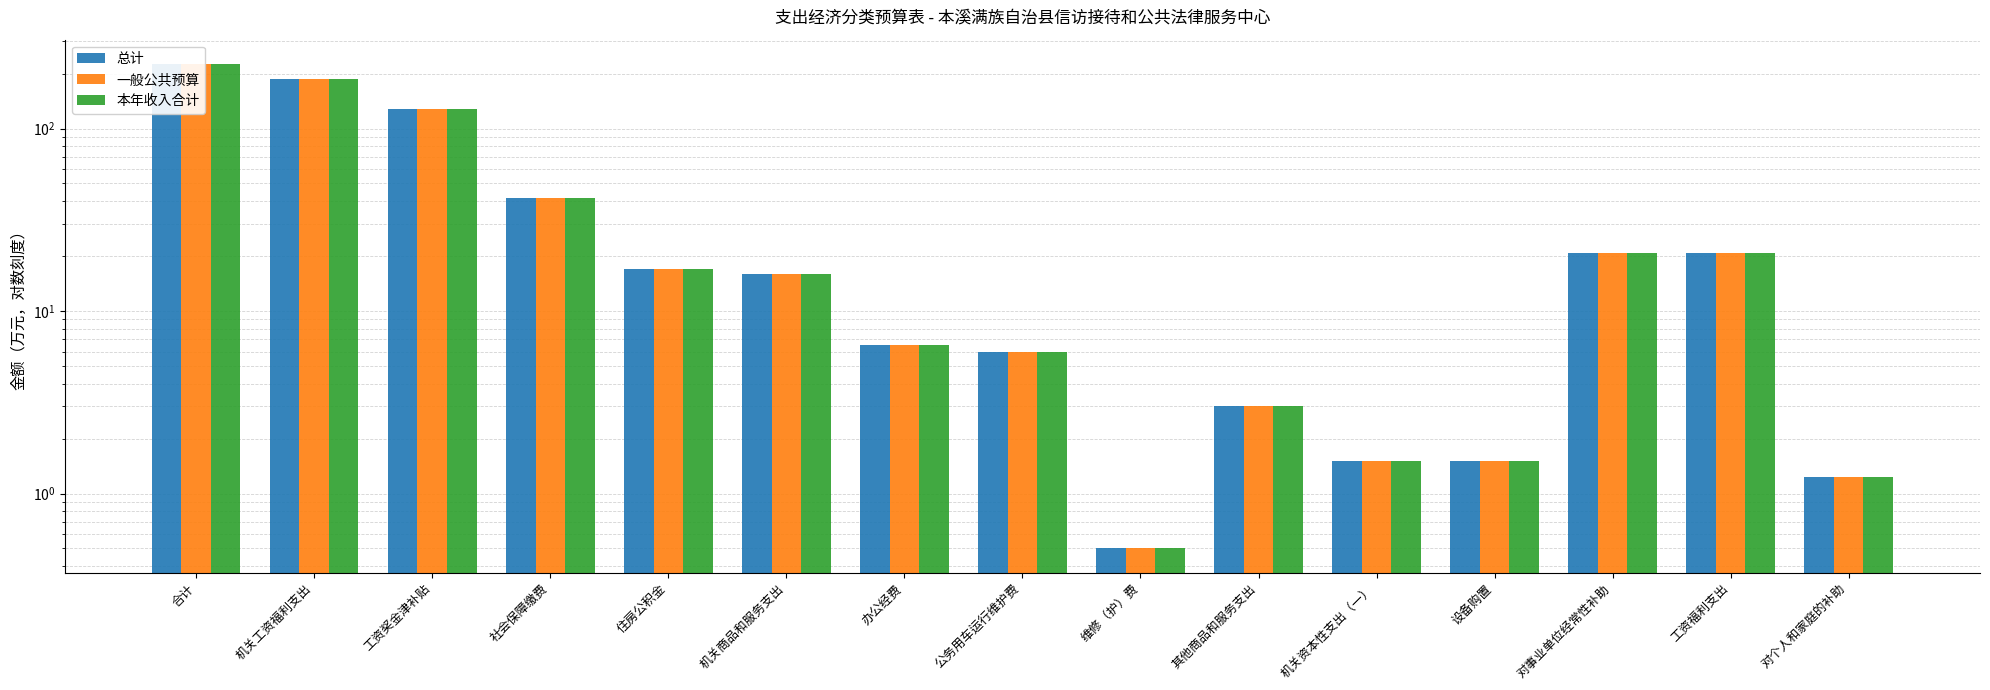

What position from the left is 对事业单位经常性补助?

13